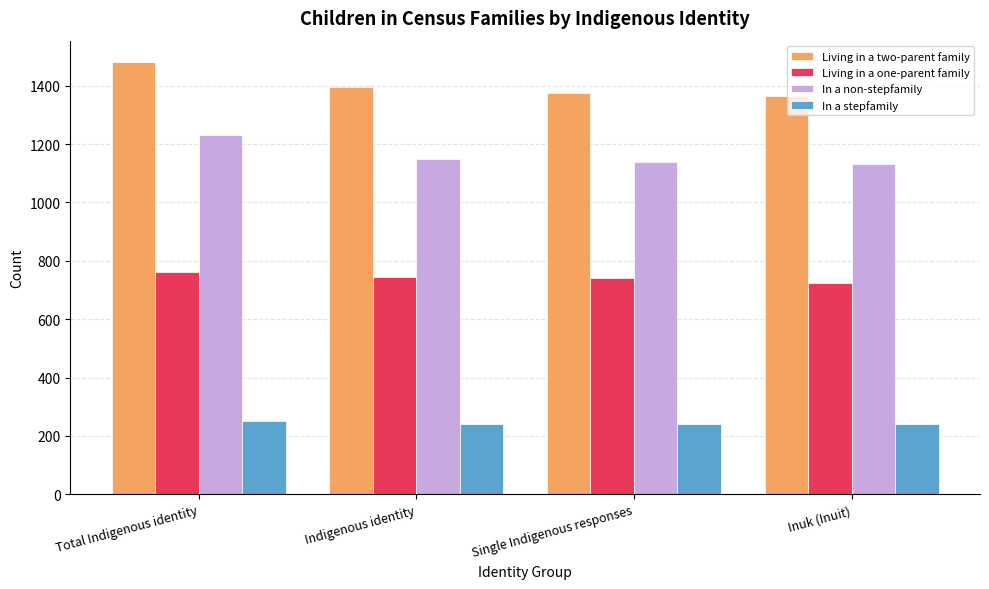

Which series has the largest range (max minus min)?

Living in a two-parent family